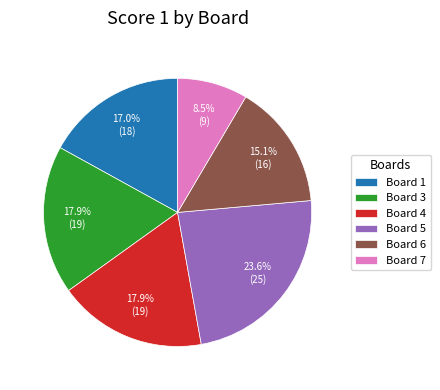

The Board 3 slice represents 11% of the pie. True or false?

False